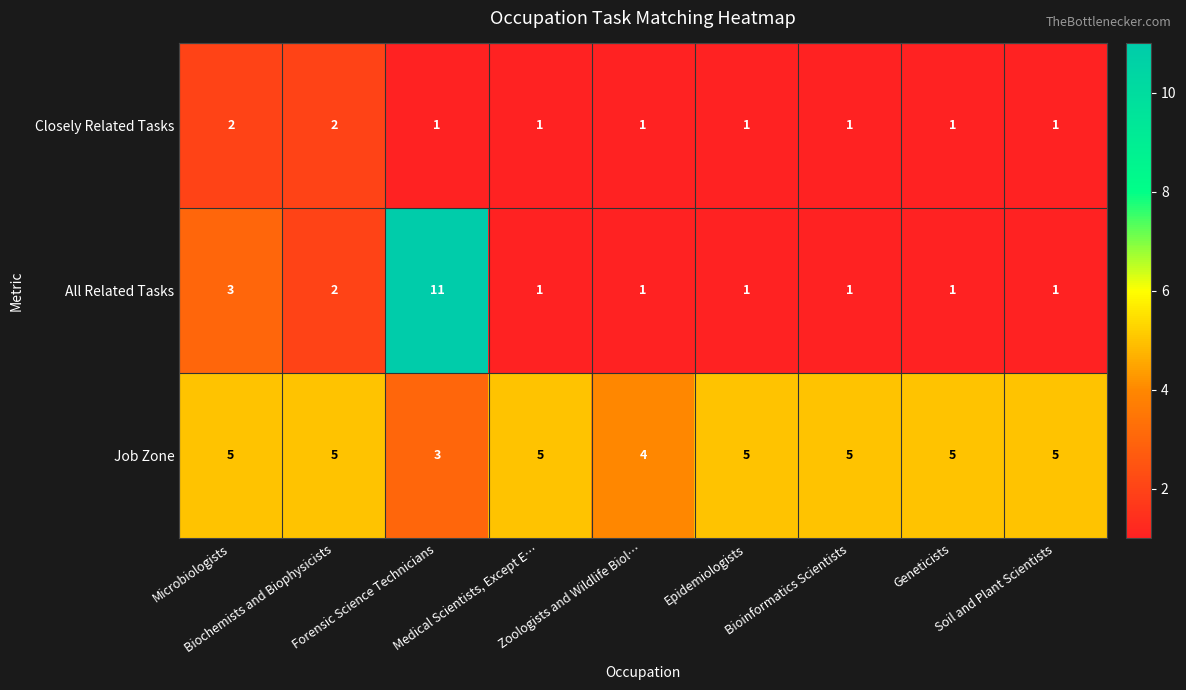

Which series has the largest range (max minus min)?

All Related Tasks